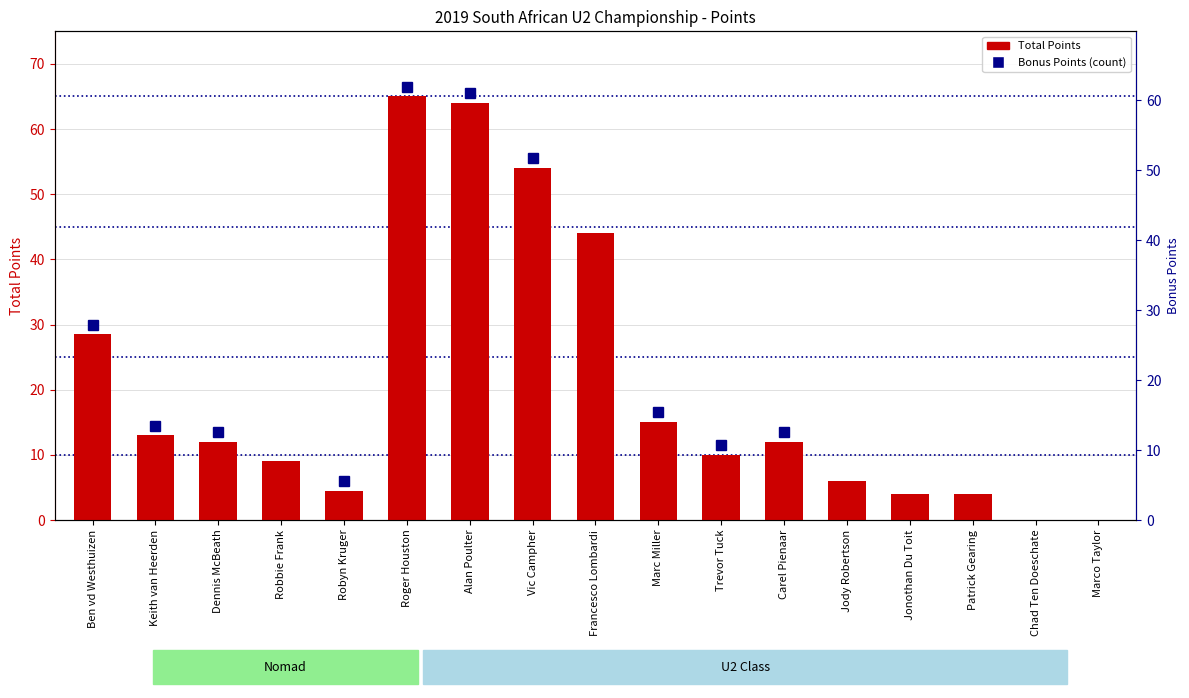

Which category has the highest value across all series?

Roger Houston